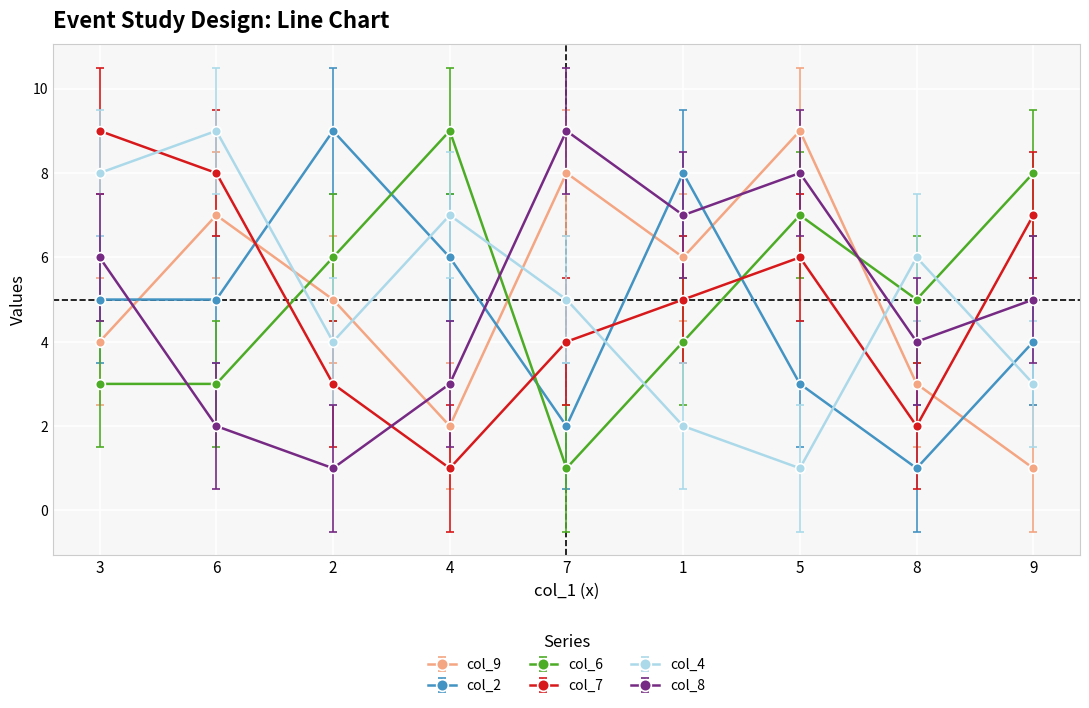

After their last crossing, which series has the higher values: col_6 or col_8?

col_6